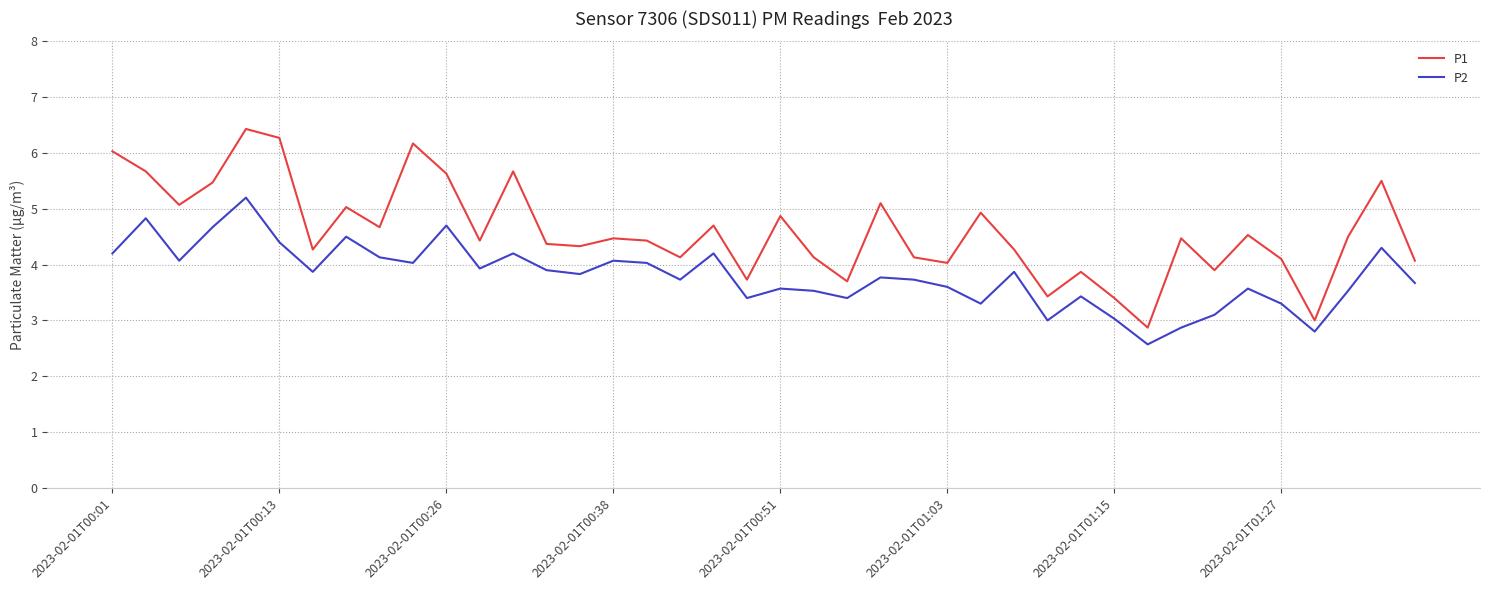

Rank the series by their maximum value, from lowest to highest.

P2, P1